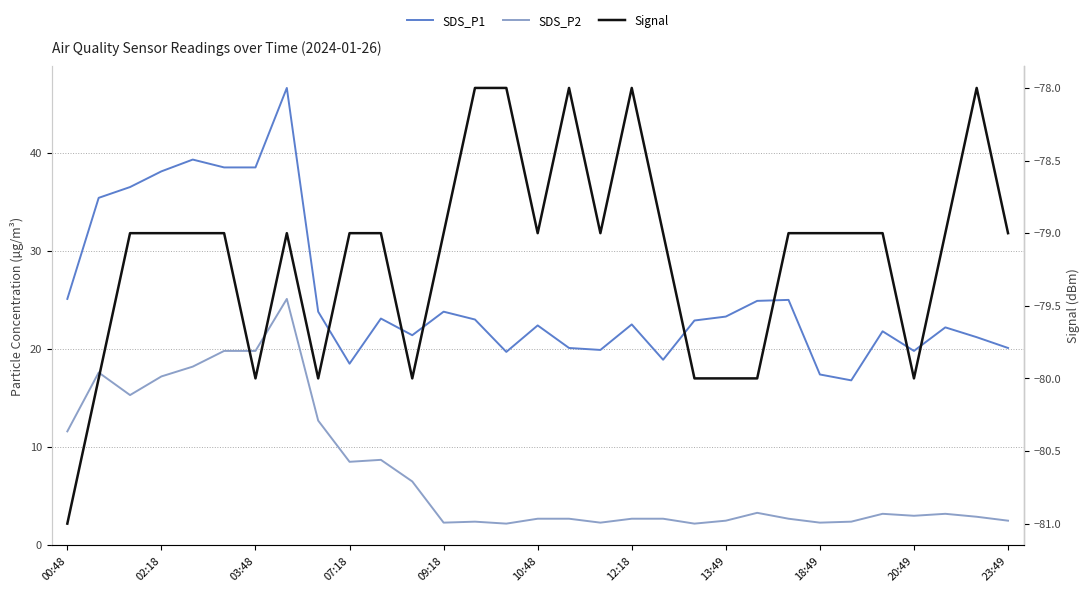

True or false: SDS_P2 and SDS_P1 cross at least once.

False